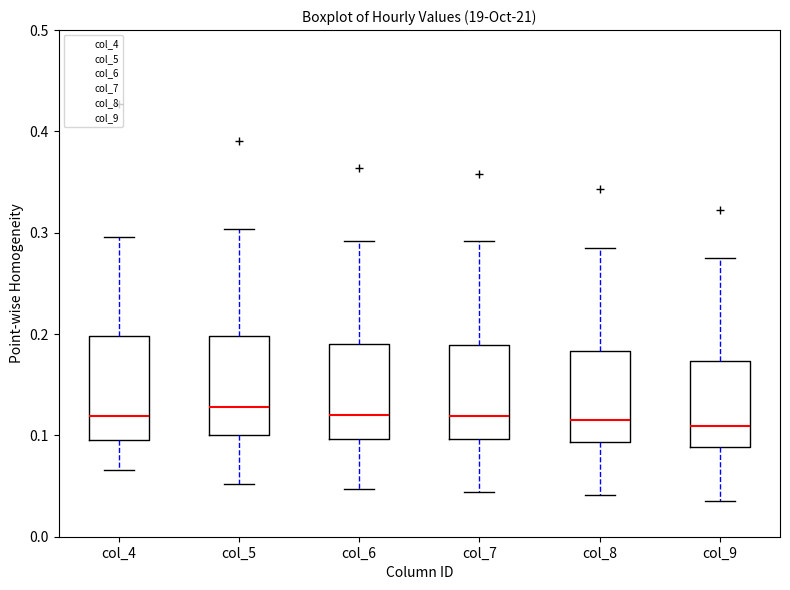

Reading left to right, transcribe this box plot: for each box, give where its median line is, the range the box spans, and where its two whiskers end, as read against the y-axis. The values are not printed on the chart, so give them approximately, as read against the axis.

col_4: median 0.12, box 0.10 to 0.20, whiskers 0.07 to 0.30
col_5: median 0.13, box 0.10 to 0.20, whiskers 0.05 to 0.30
col_6: median 0.12, box 0.10 to 0.19, whiskers 0.05 to 0.29
col_7: median 0.12, box 0.10 to 0.19, whiskers 0.04 to 0.29
col_8: median 0.11, box 0.09 to 0.18, whiskers 0.04 to 0.28
col_9: median 0.11, box 0.09 to 0.17, whiskers 0.04 to 0.28